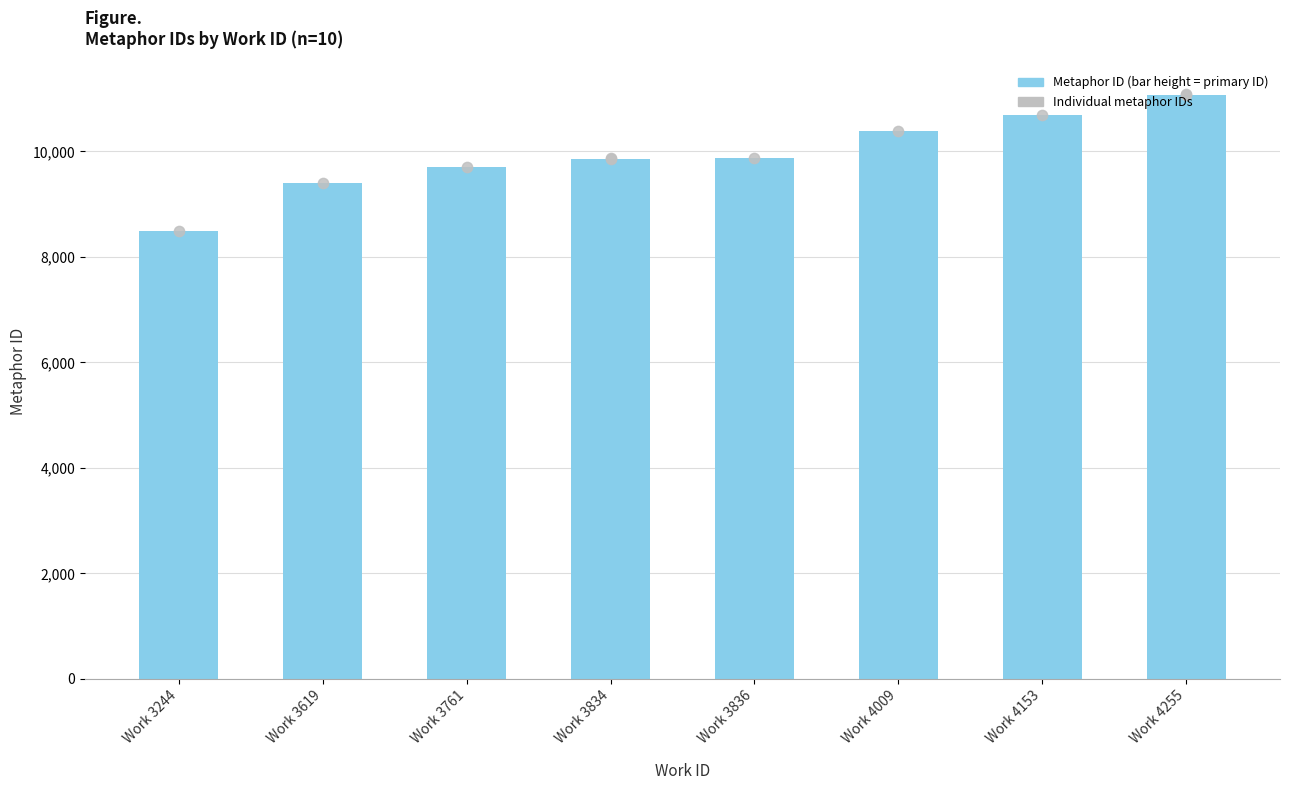

What is the ratio of the value at Work 4255 to the value at Work 3619?

1.2